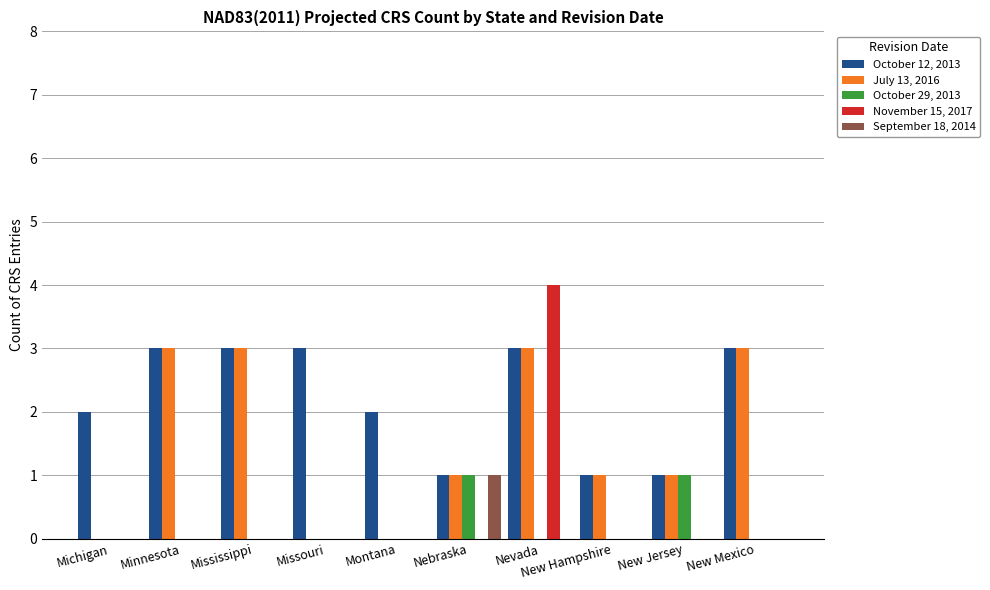

What is the maximum value shown in the chart?

4